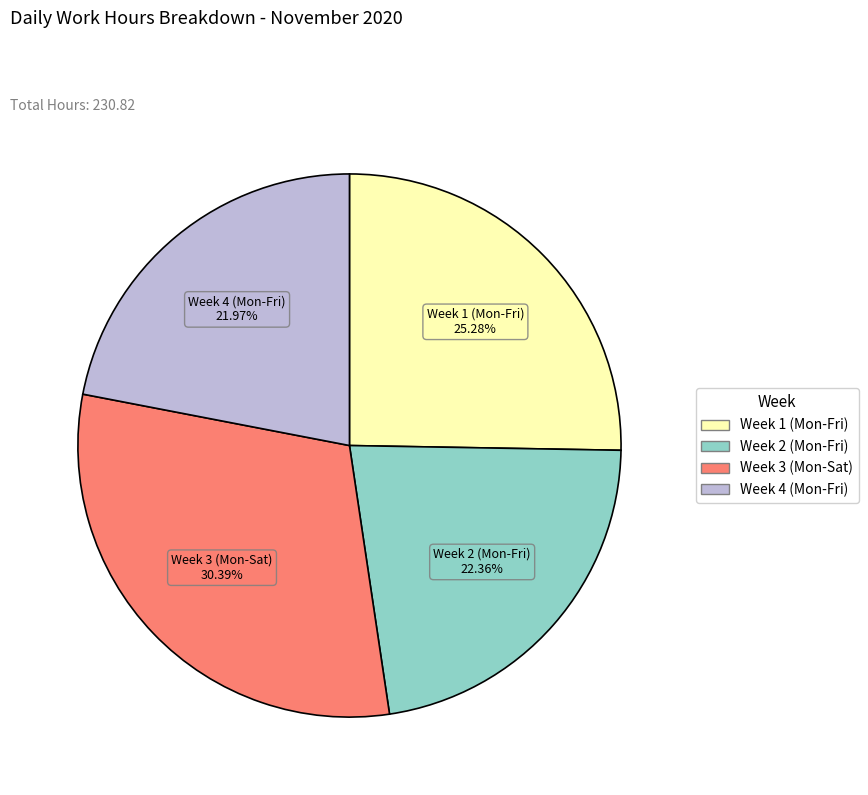

Does any single category account for the majority?

No